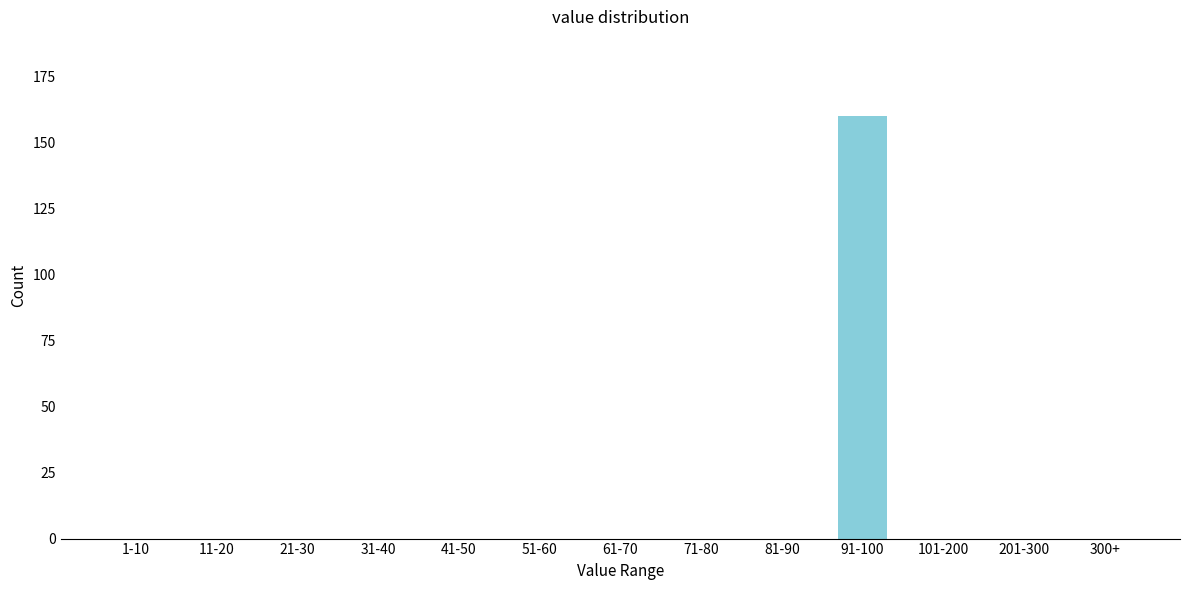

Reading right to left, list all the values displayed in this chart.

300+=0	201-300=0	101-200=0	91-100=160	81-90=0	71-80=0	61-70=0	51-60=0	41-50=0	31-40=0	21-30=0	11-20=0	1-10=0